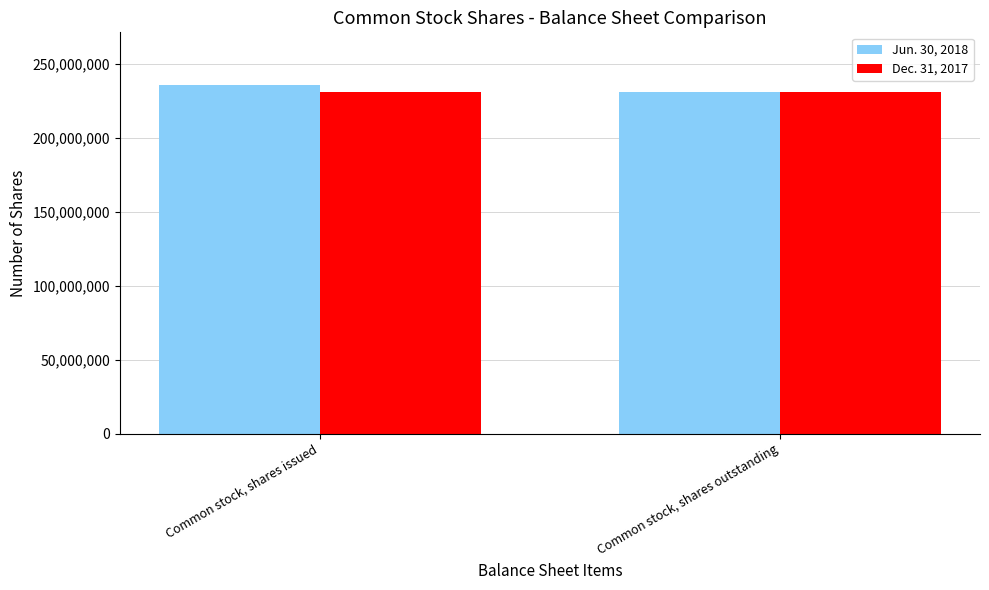

What is the value of the Dec. 31, 2017 bar at the 1st from the left?

230724960